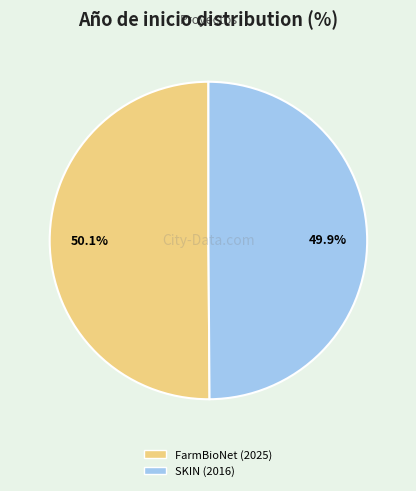

Is there a majority slice in this chart?

Yes